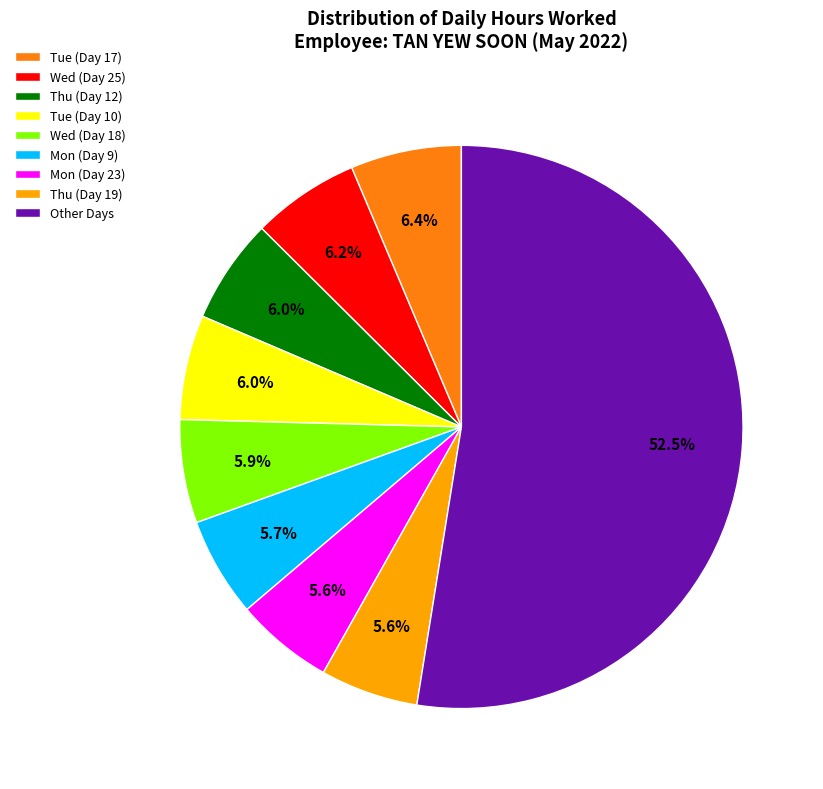

What is the largest slice in the pie chart?

Other Days